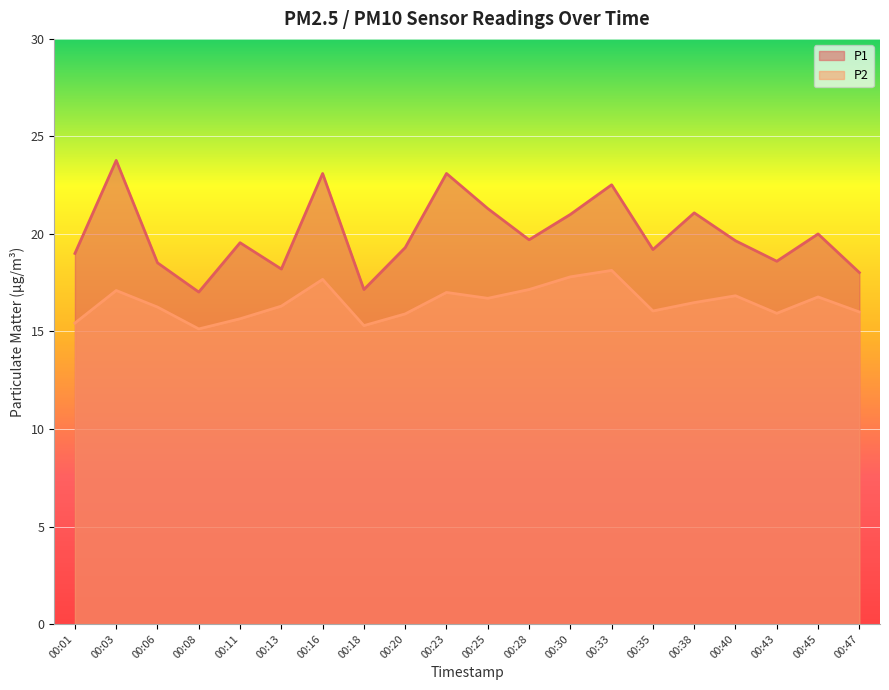

What value does the P2 series have at 00:06?

16.2